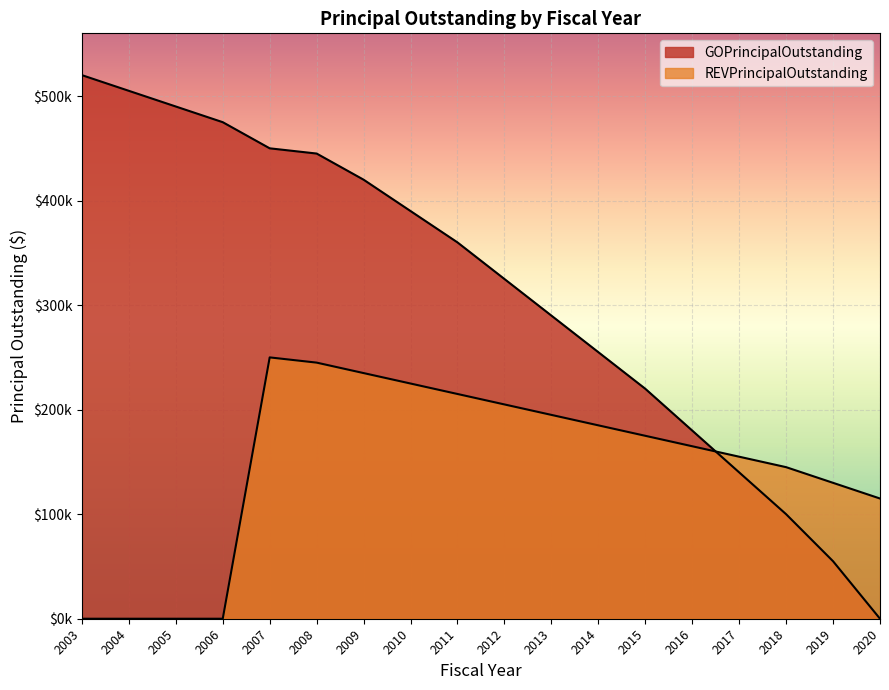

Which has a higher value, 2019 or 2005?

2005